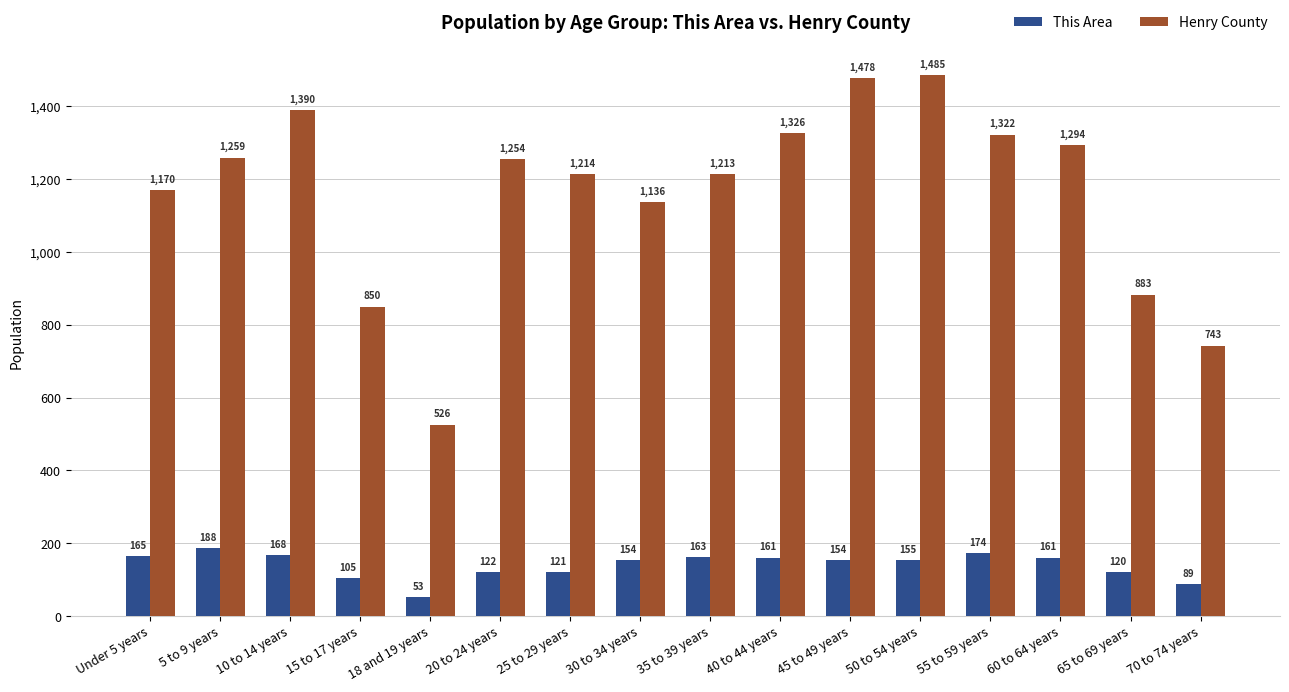

What is the difference between the This Area values at 15 to 17 years and 5 to 9 years?

83